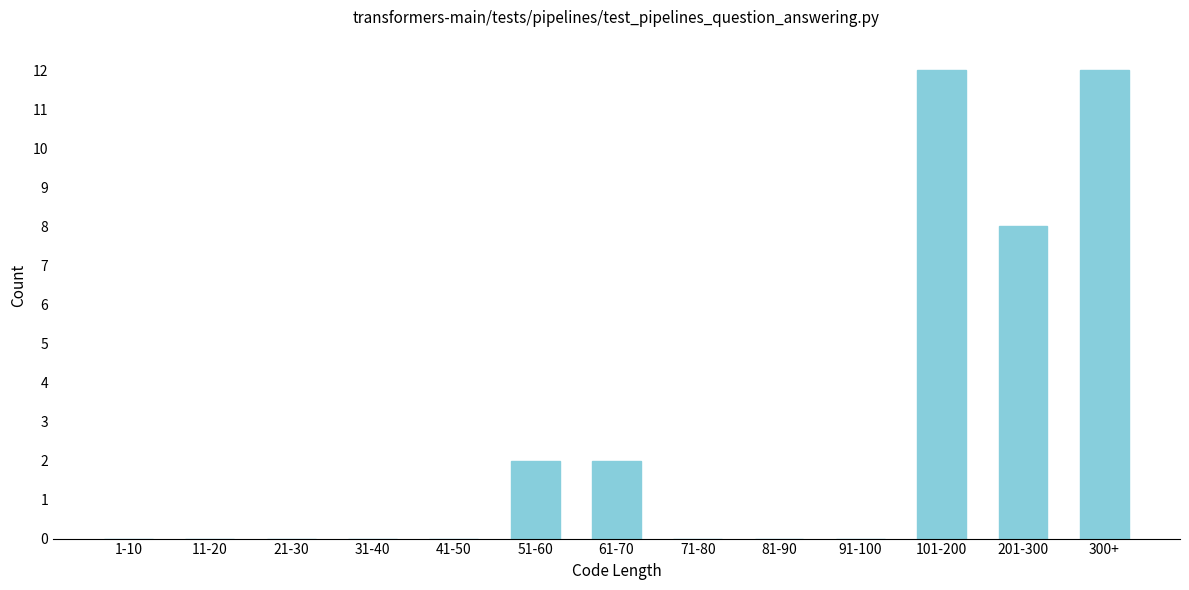

Reading left to right, transcribe all the data shown in this chart.

1-10=0	11-20=0	21-30=0	31-40=0	41-50=0	51-60=2	61-70=2	71-80=0	81-90=0	91-100=0	101-200=12	201-300=8	300+=12